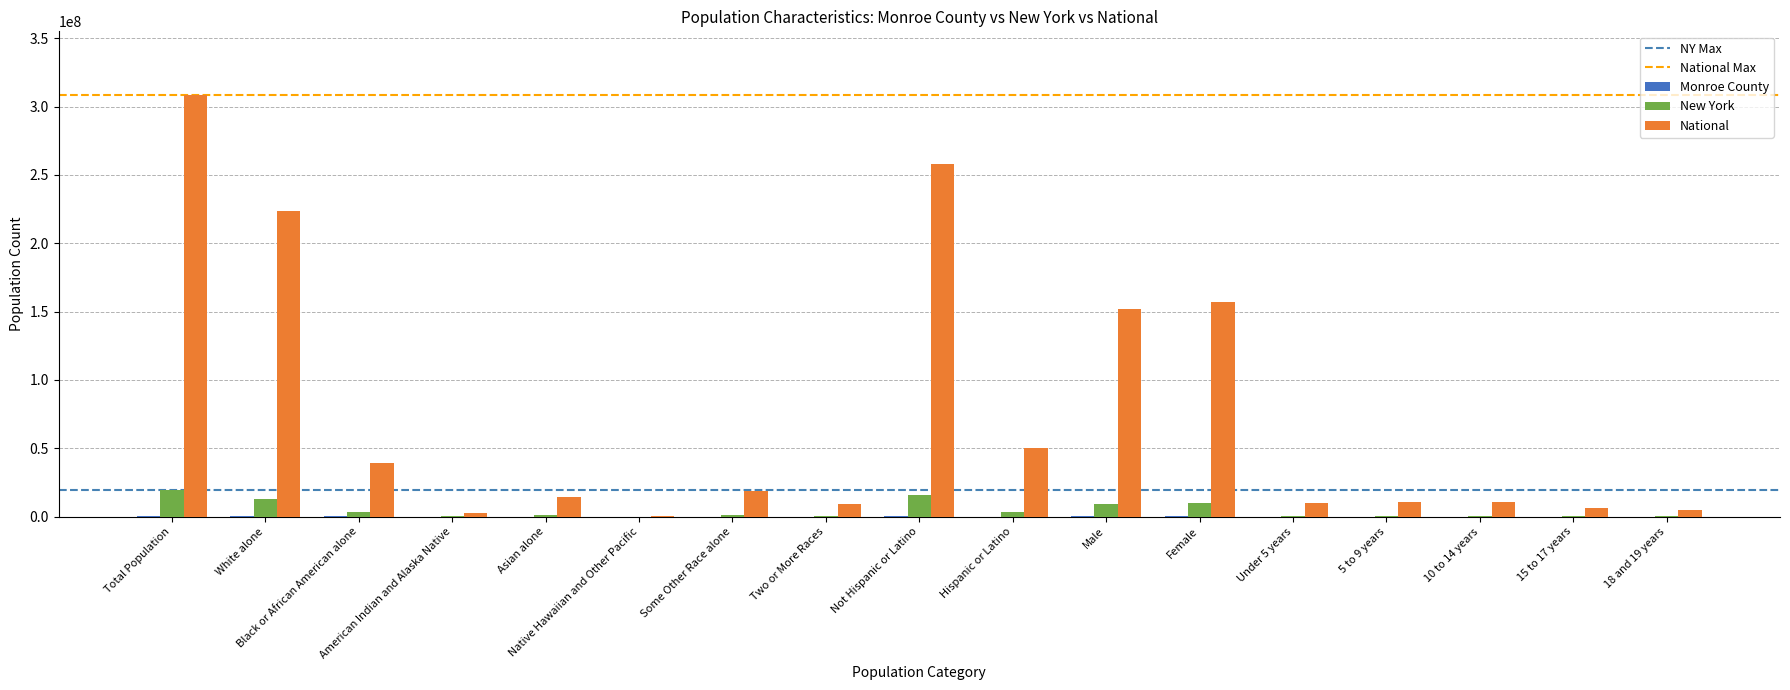

How many distinct data groups are displayed?

3